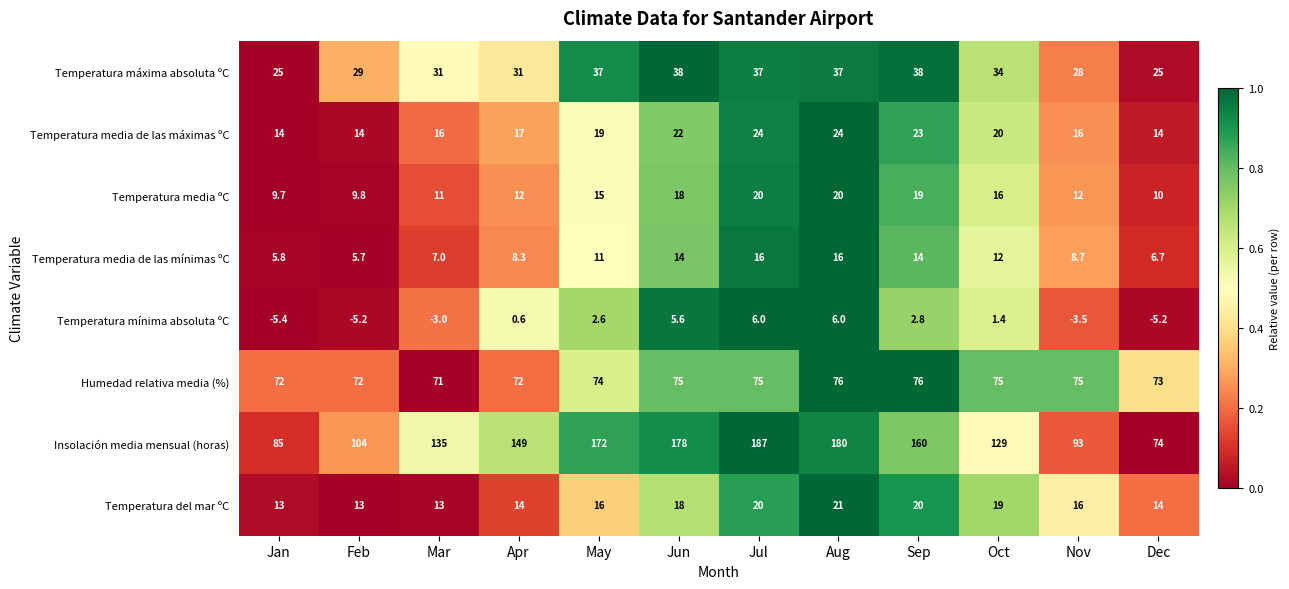

Count the number of categories in the chart.

12